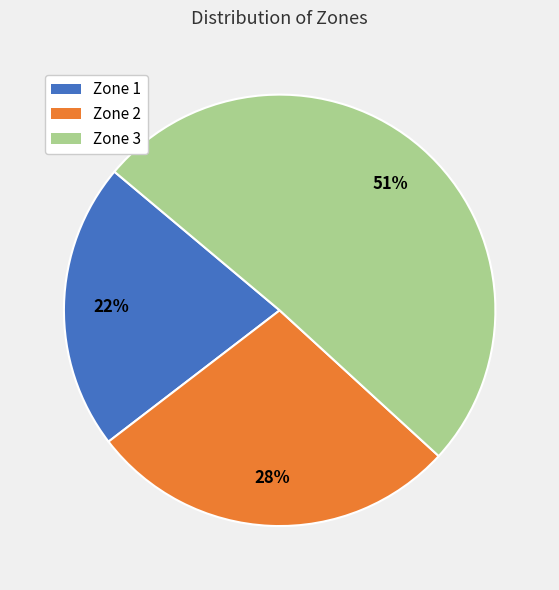

To the nearest percent, what is the difference between the largest and smallest slice percentages?

29%